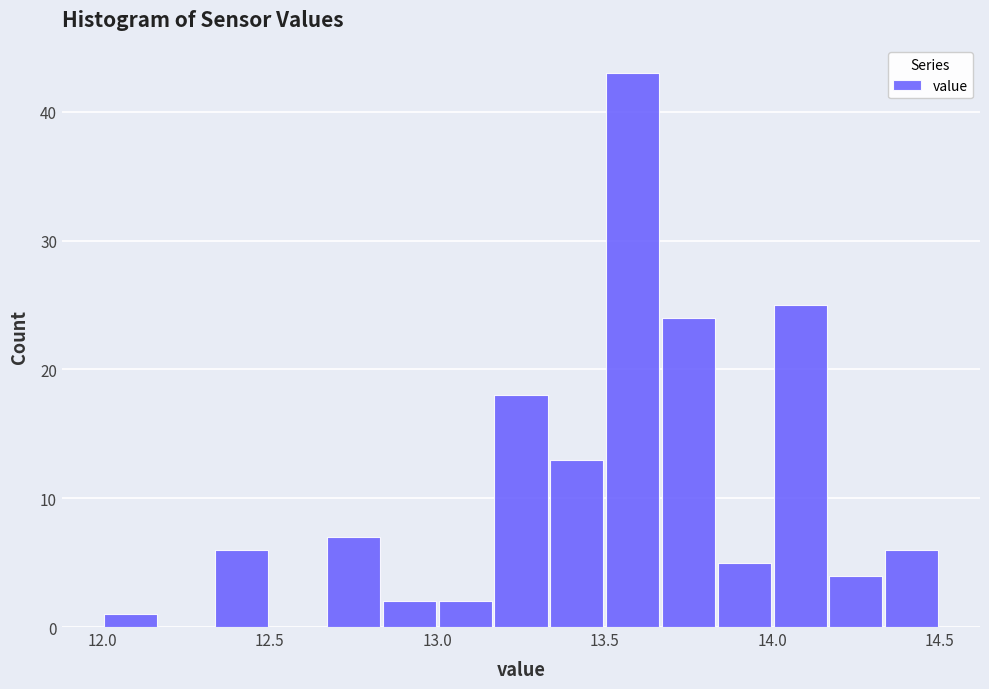

Read against the x-axis, roughly where is the centre of the tallest bar?

13.60